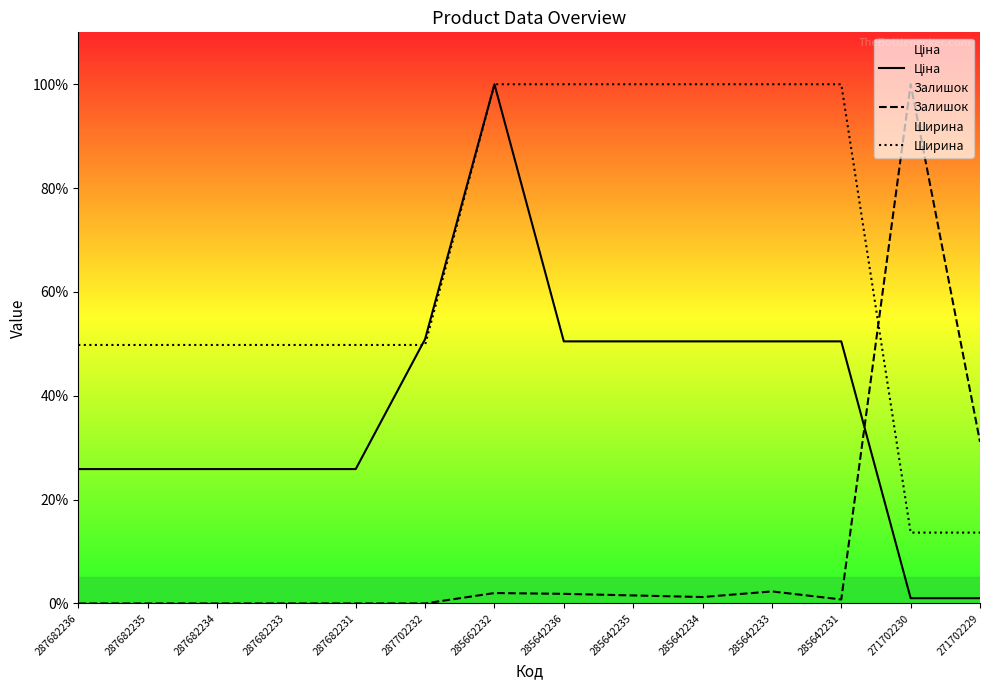

At which label does Ціна reach its peak?

285662232